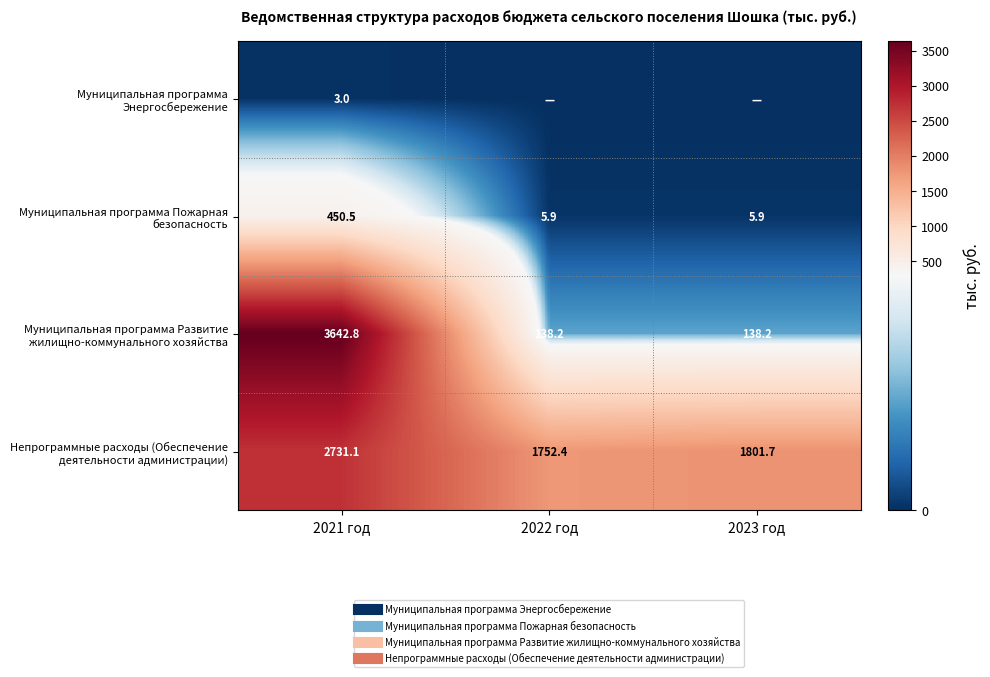

The Муниципальная программа Развитие жилищно-коммунального хозяйства series shows 138.2 at 2023 год. True or false?

True